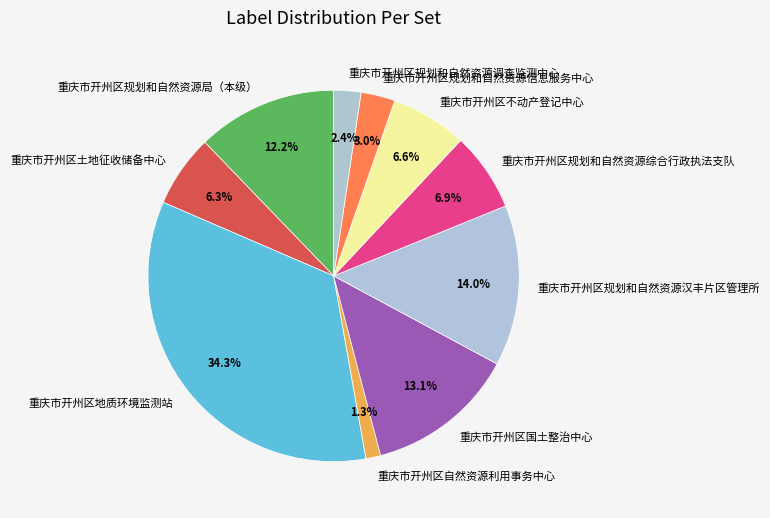

Is 重庆市开州区规划和自然资源汉丰片区管理所 the majority of the pie?

No